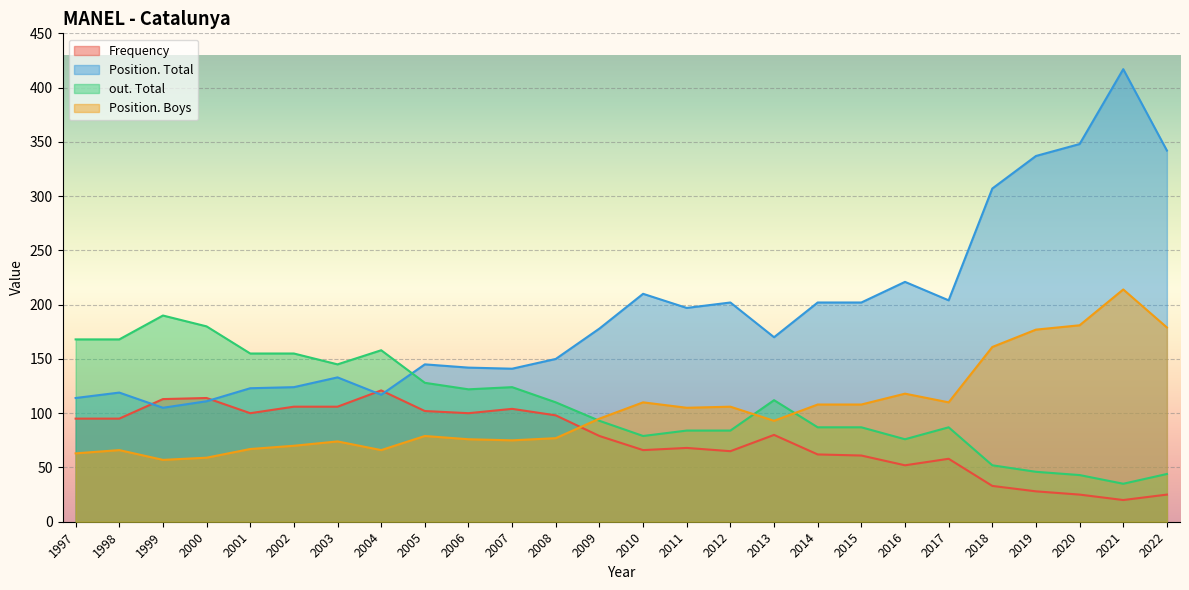

Which category has the lowest value across all series?

2021